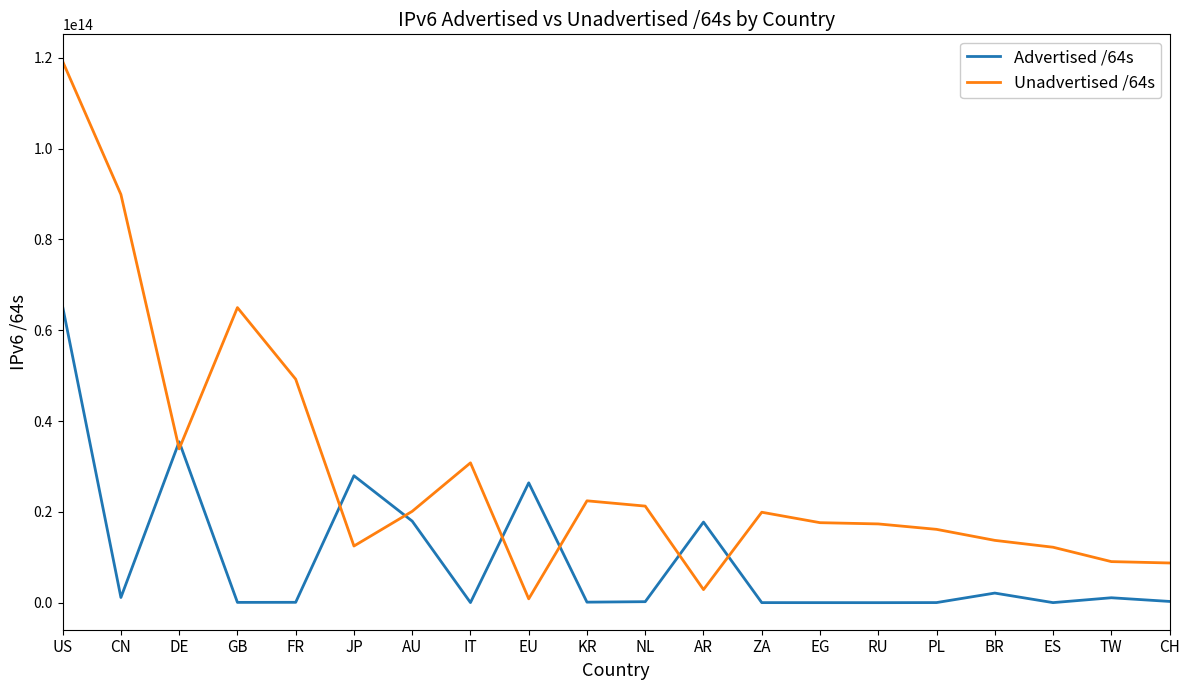

List the series in order of their peak value, lowest first.

Advertised /64s, Unadvertised /64s